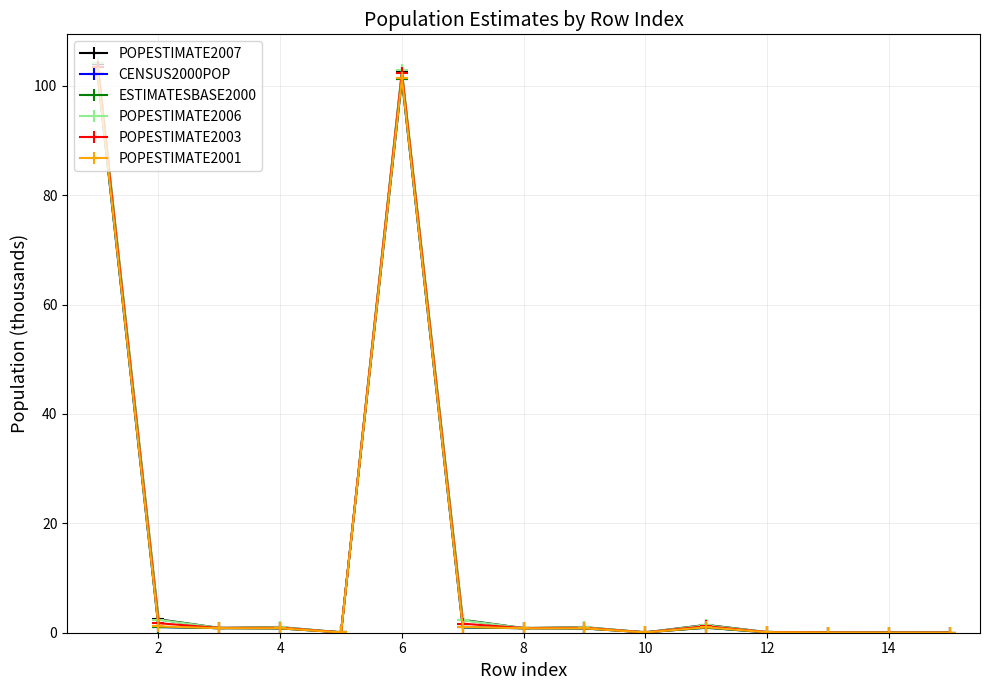

Is this an area chart (filled region under the line)?

No